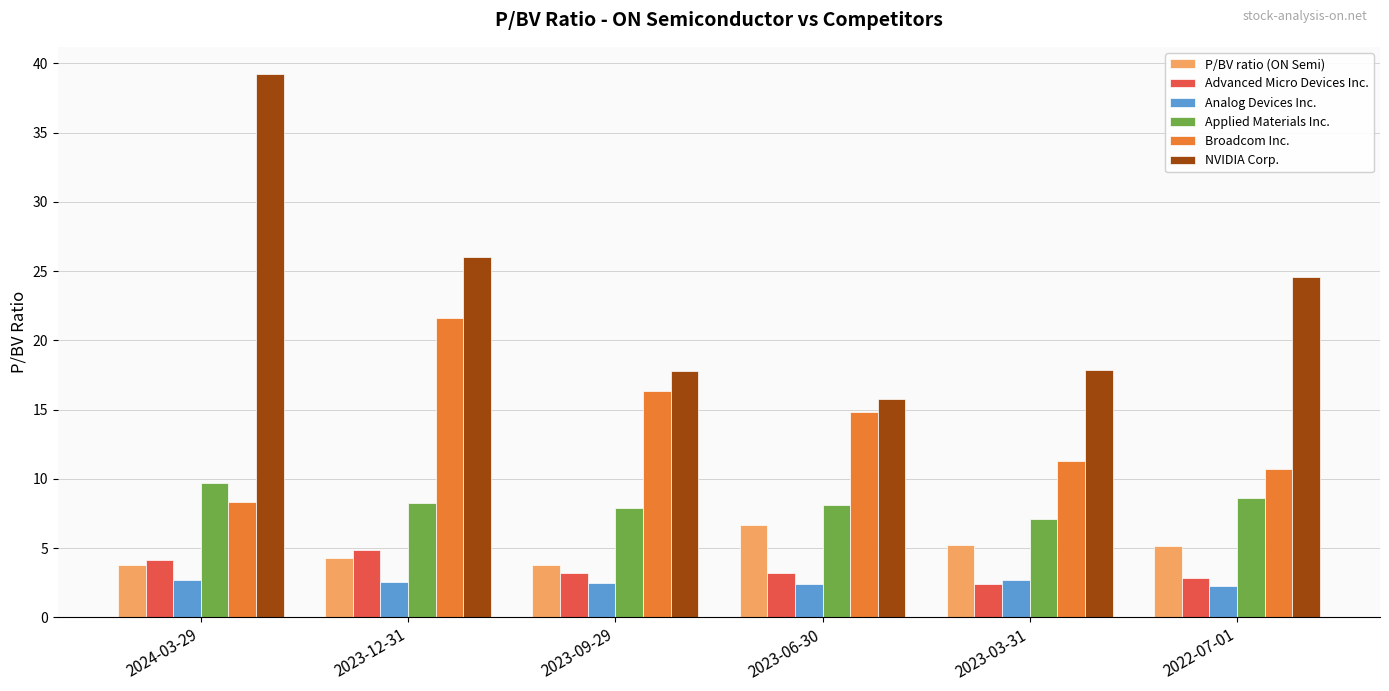

True or false: Broadcom Inc. has a value of 16.3 at 2023-09-29.

True